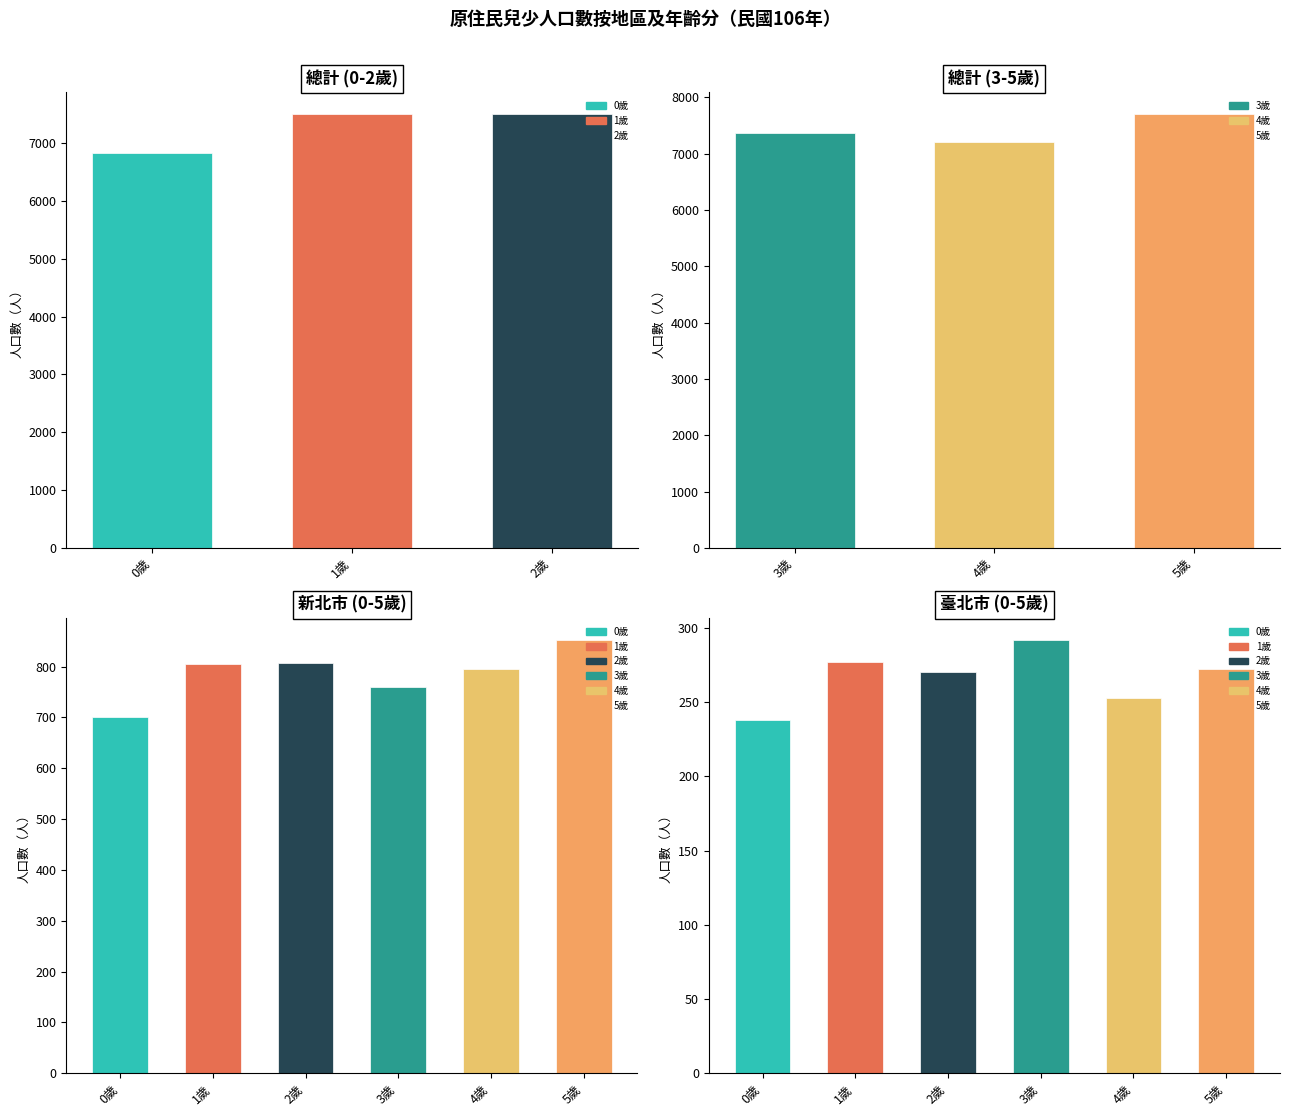

Rank the series at 總計 from highest to lowest value.

5歲, 2歲, 1歲, 3歲, 4歲, 0歲